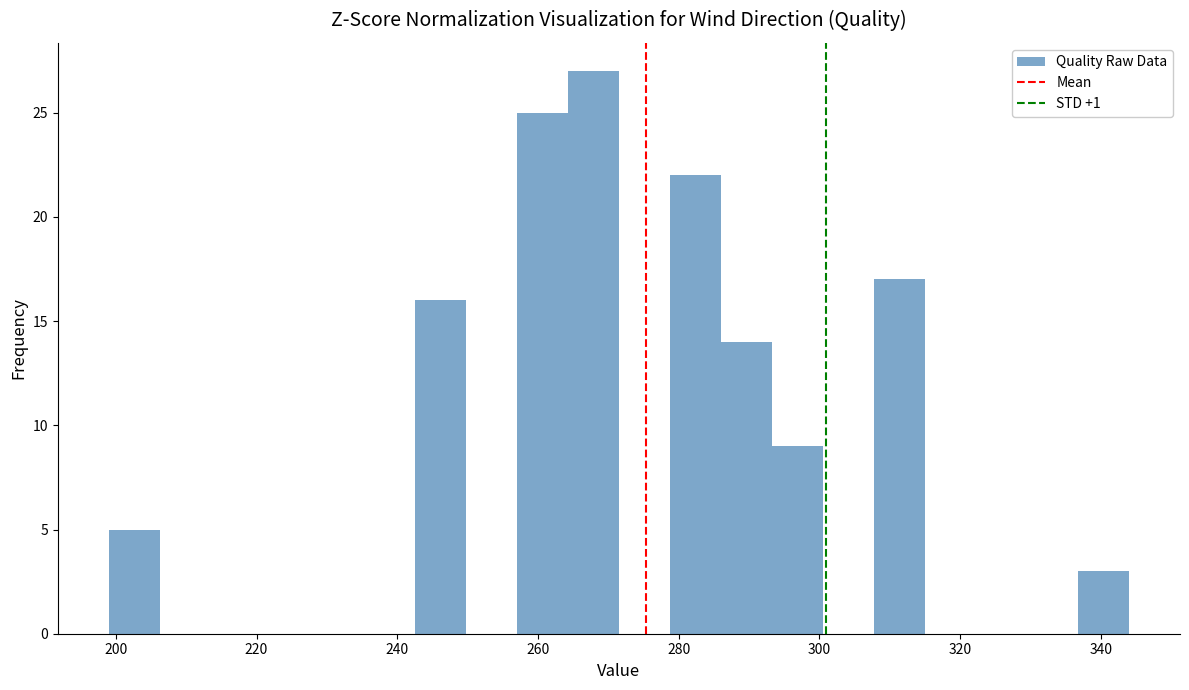

Around what value on the x-axis is the tallest bar? Give the approximate position of its centre, as read against the axis.

268